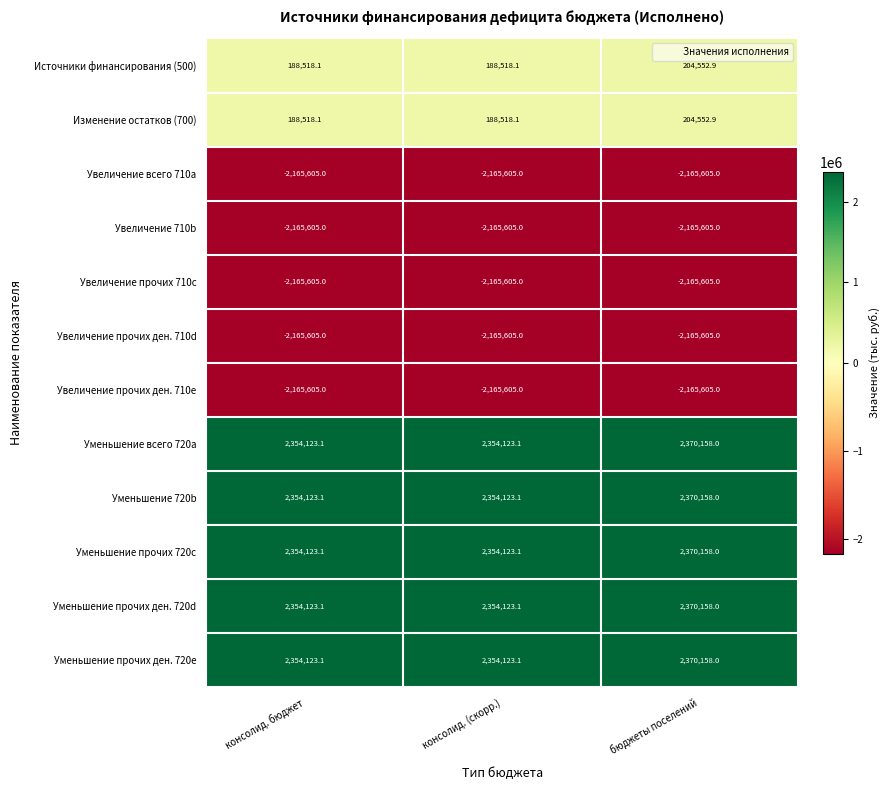

What is the smallest value displayed?

-2165605.0